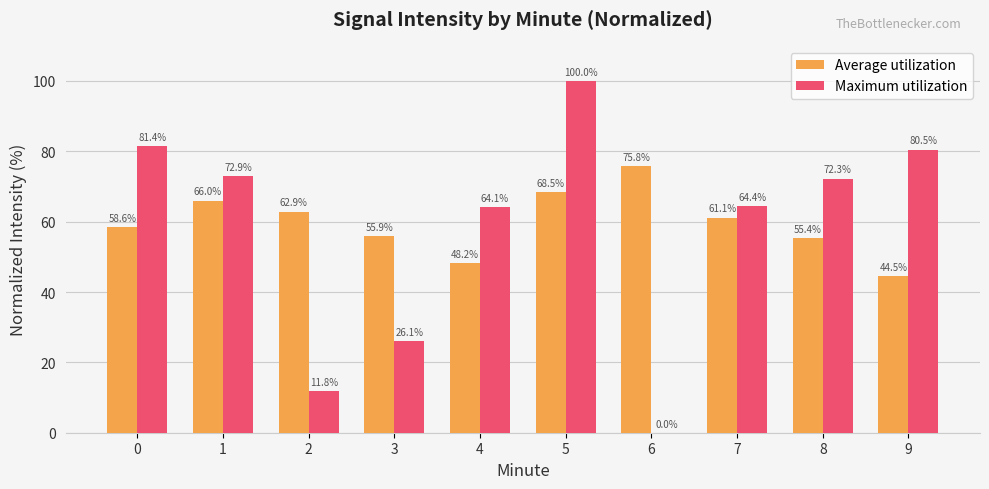

Where is Maximum utilization nearest to the value 50?

4